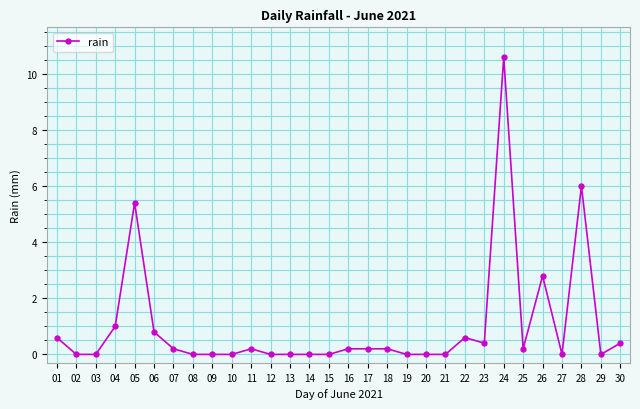

Which has a higher value, 30 or 19?

30